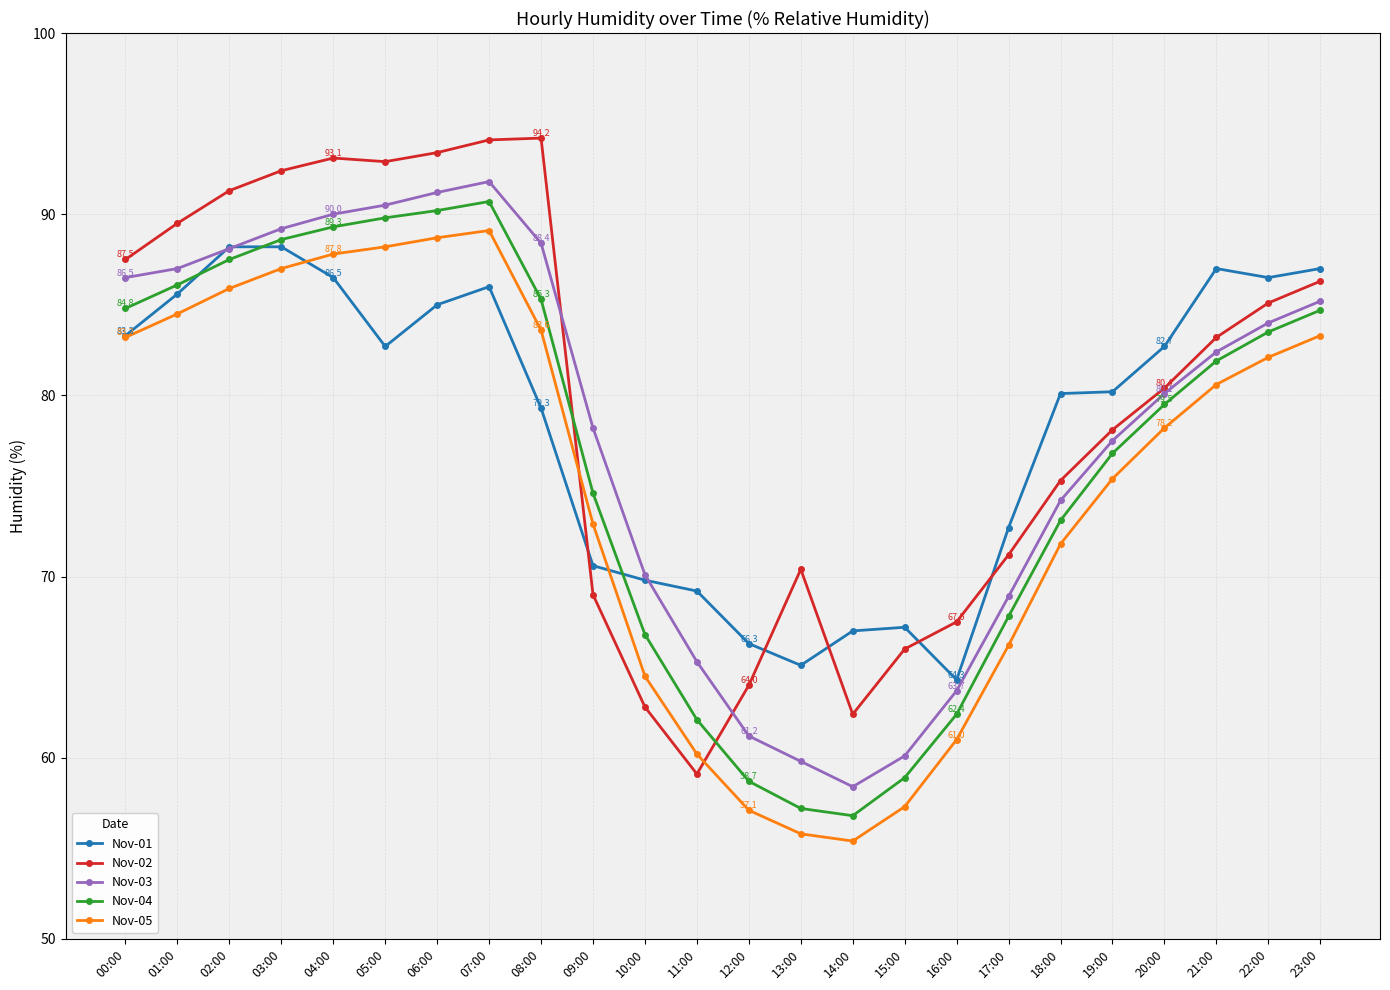

What is the label of the 7th point from the left?

06:00